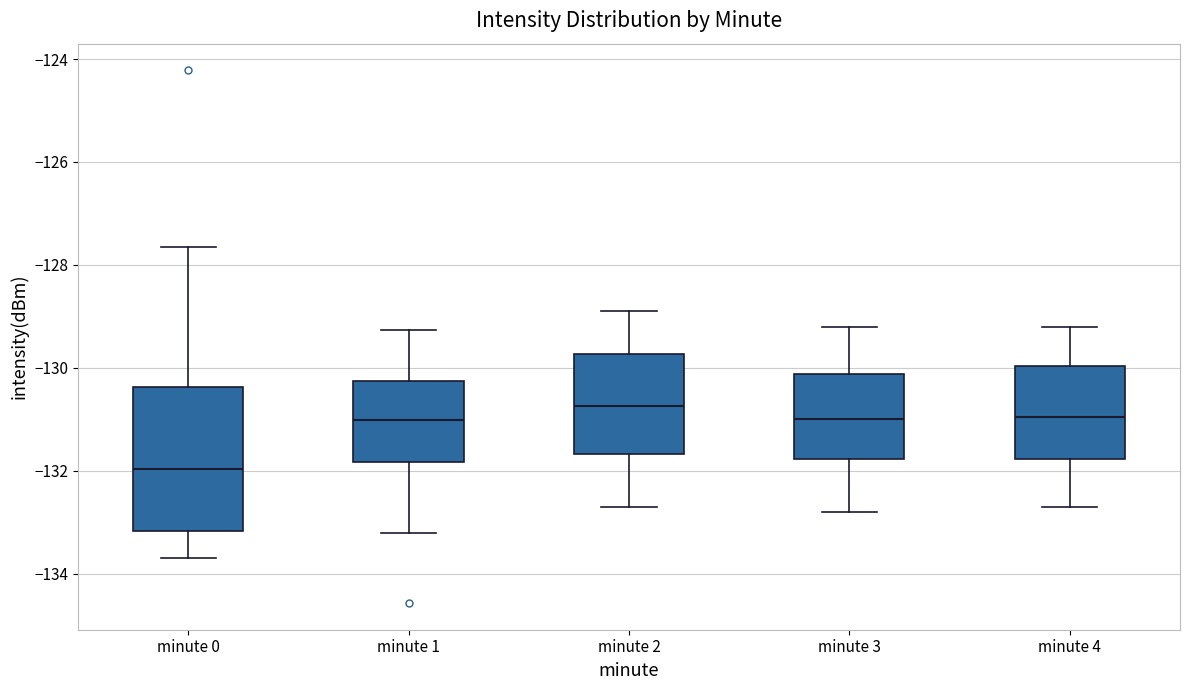

Which box's median line is the lowest?

minute 0